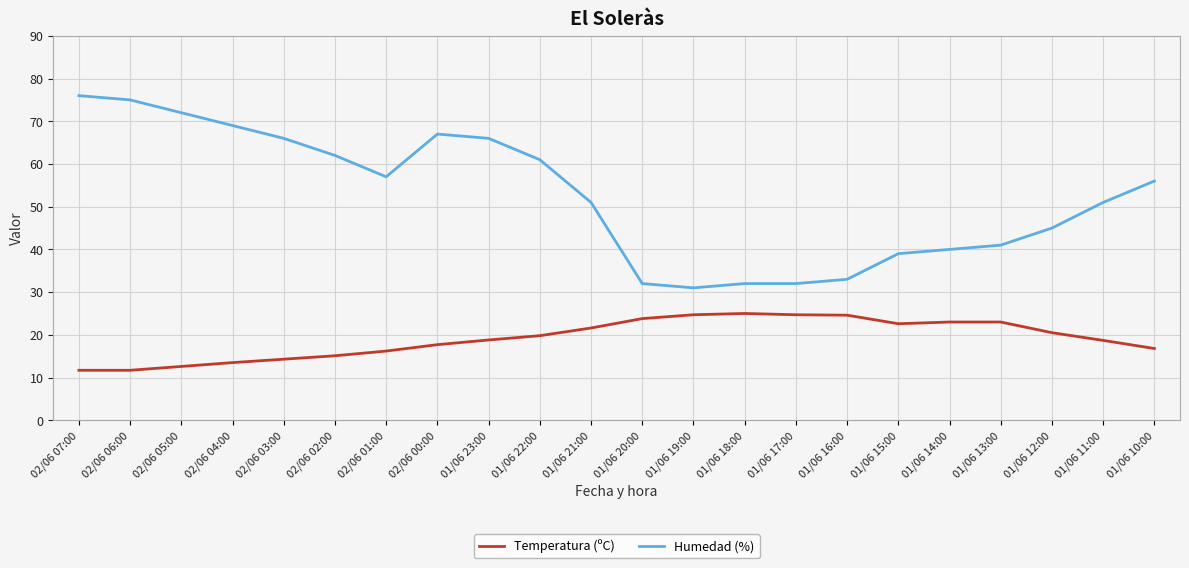

What is the minimum value for Humedad (%)?

31.0